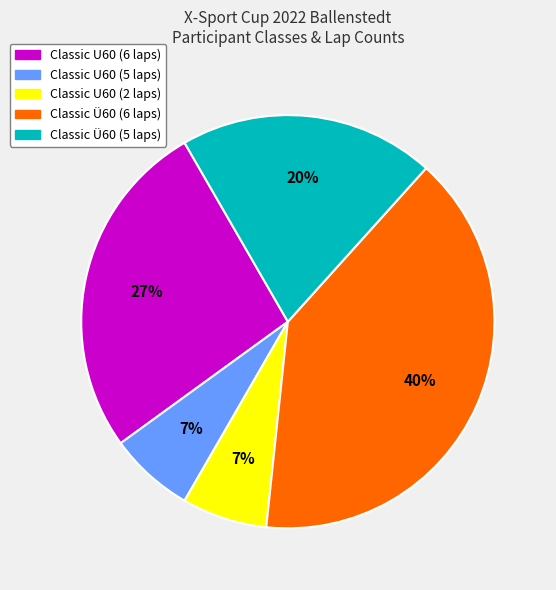

To the nearest percent, what is the average slice percentage?

20%